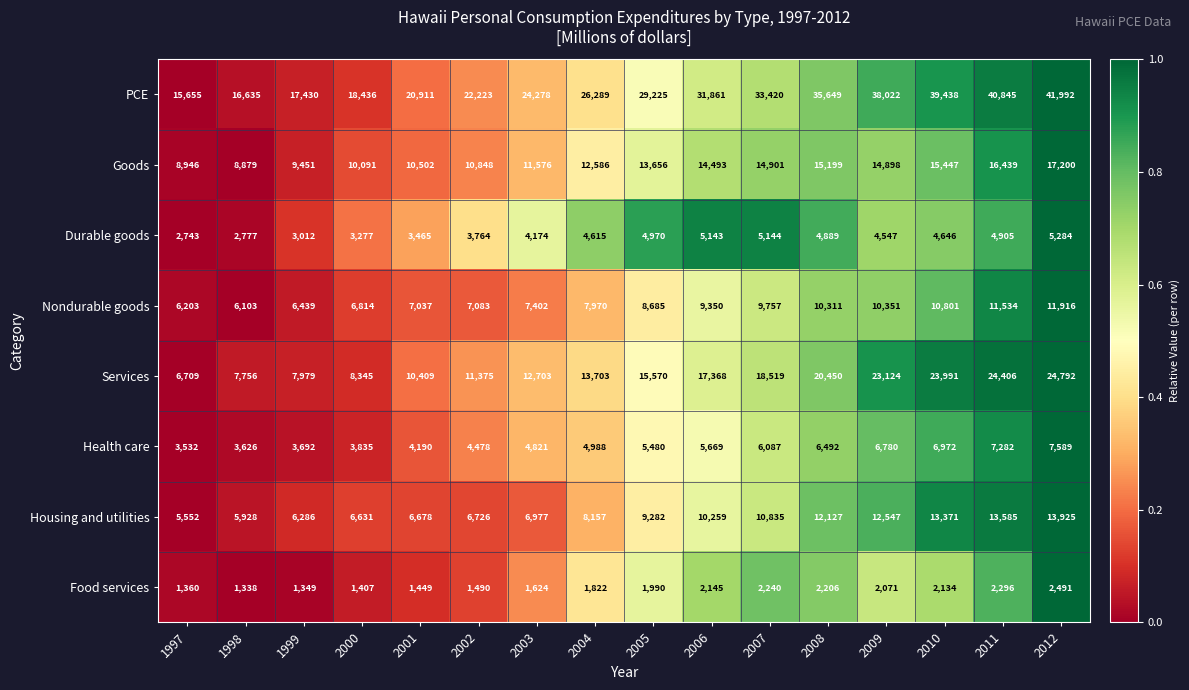

List the series in order of their peak value, highest first.

PCE, Services, Goods, Housing and utilities, Nondurable goods, Health care, Durable goods, Food services